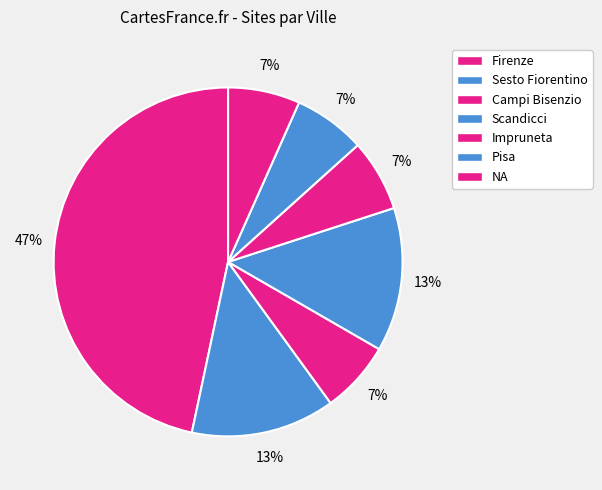

Count the number of slices in the pie.

7